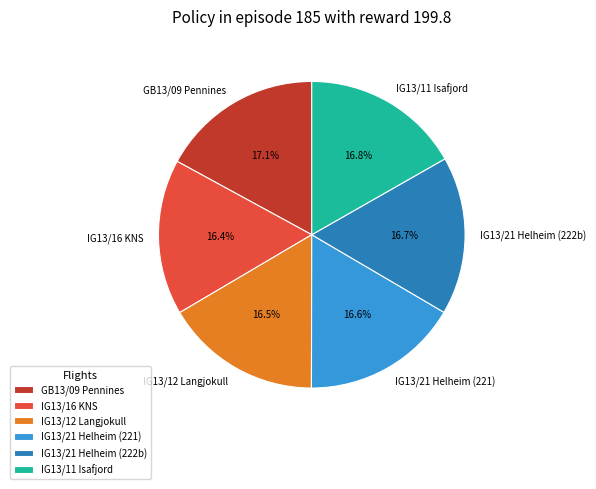

How many segments does this pie chart have?

6